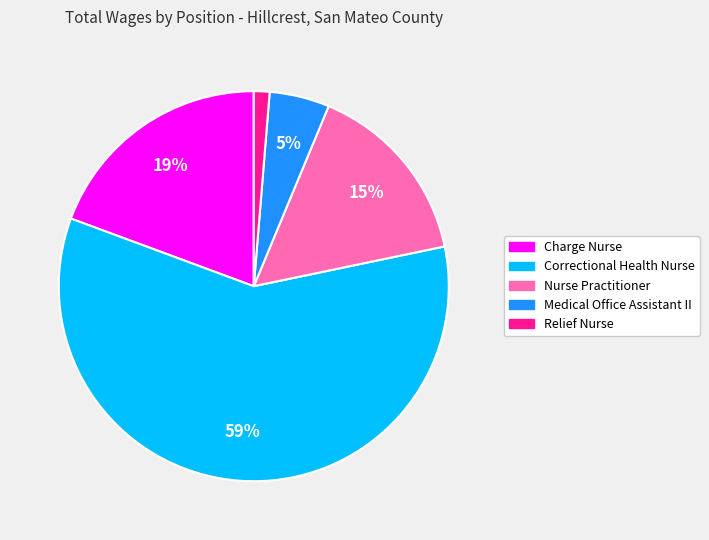

What is the ratio of the value at Medical Office Assistant II to the value at Nurse Practitioner?

0.3